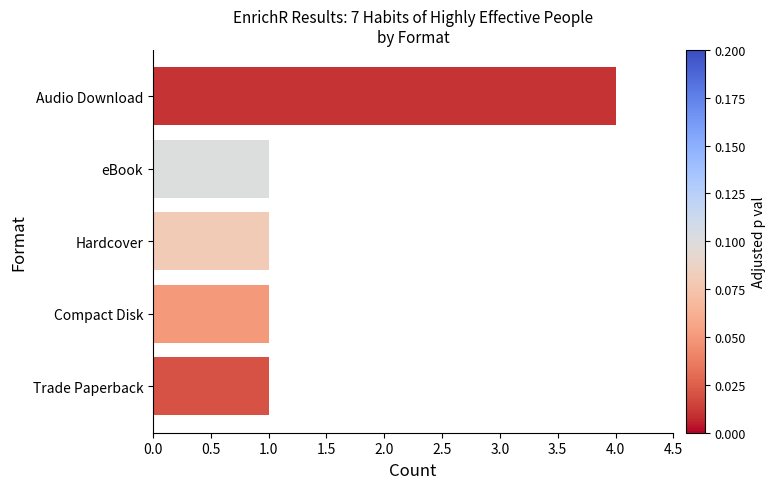

What is the ratio of the value at Compact Disk to the value at Trade Paperback?

1.0